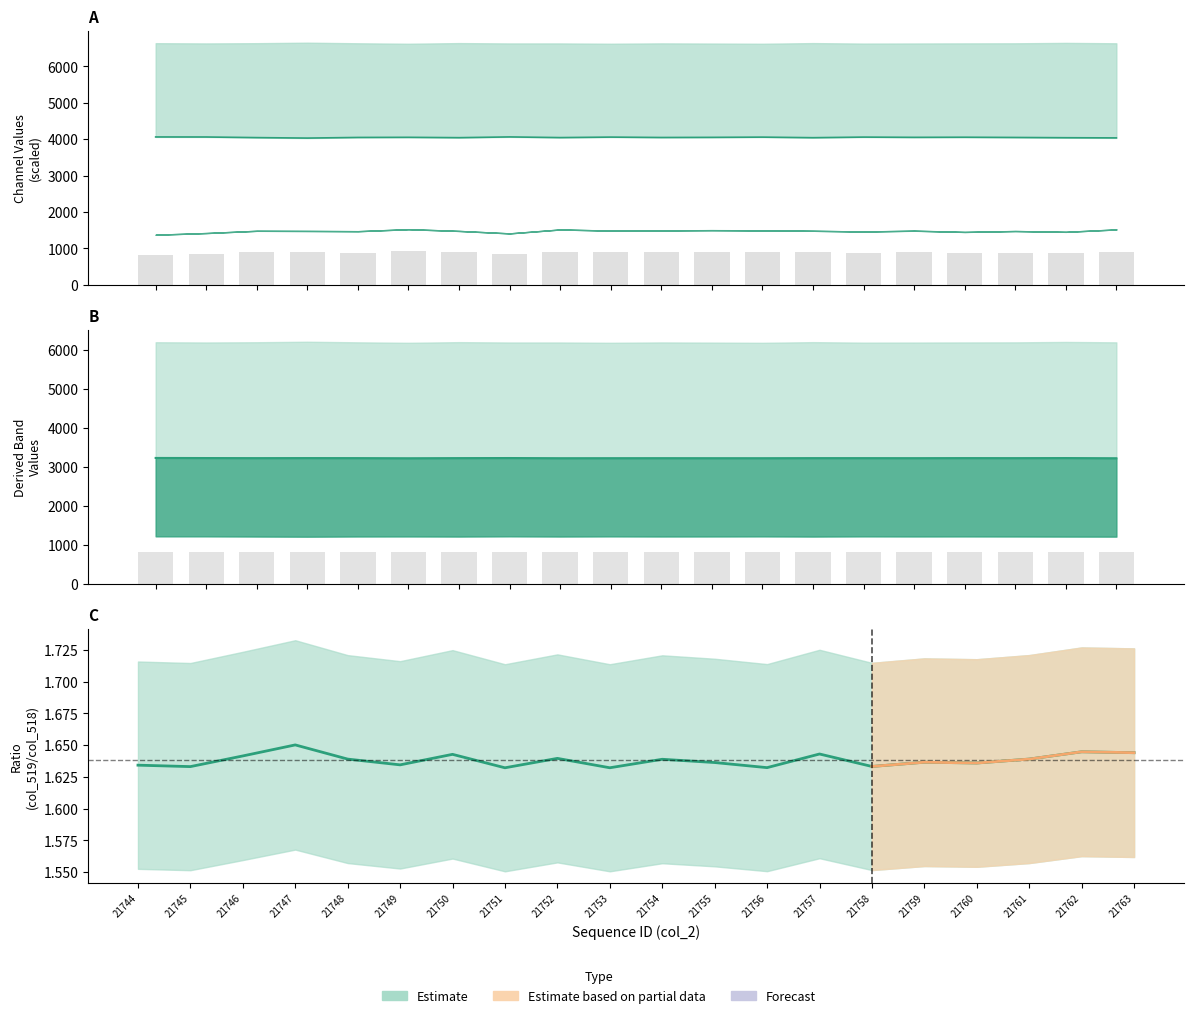

At which category is the sum across all series the highest?

21749